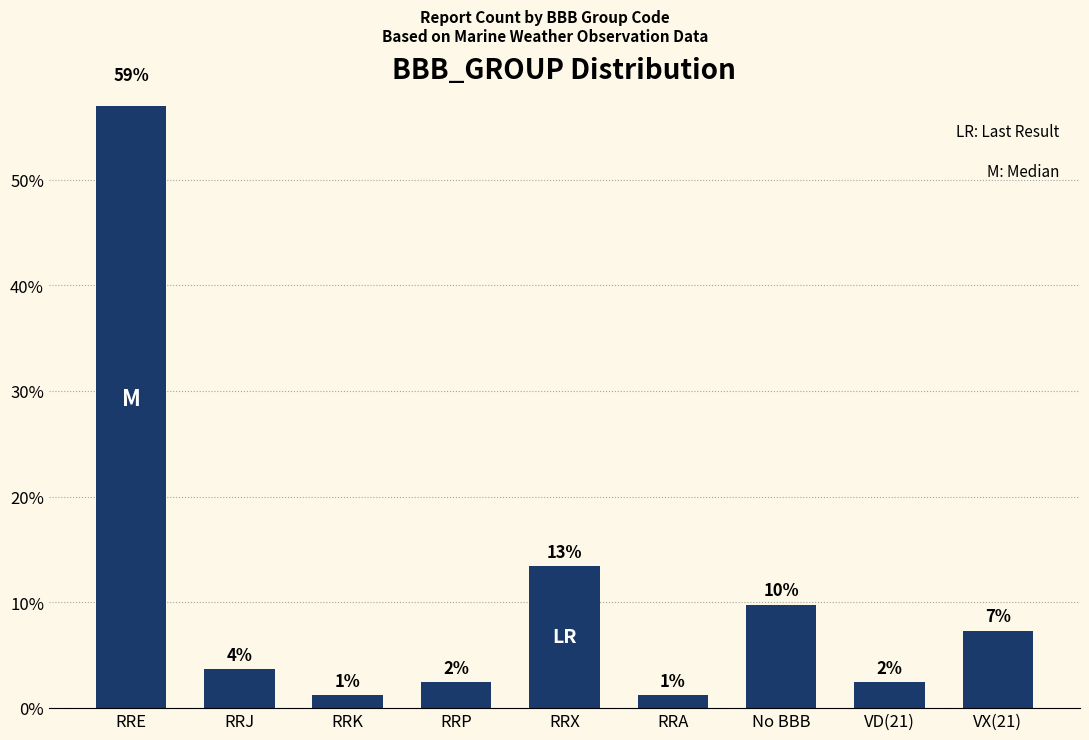

Approximately how many times larger is the value at RRX compared to VD(21)?

5.5